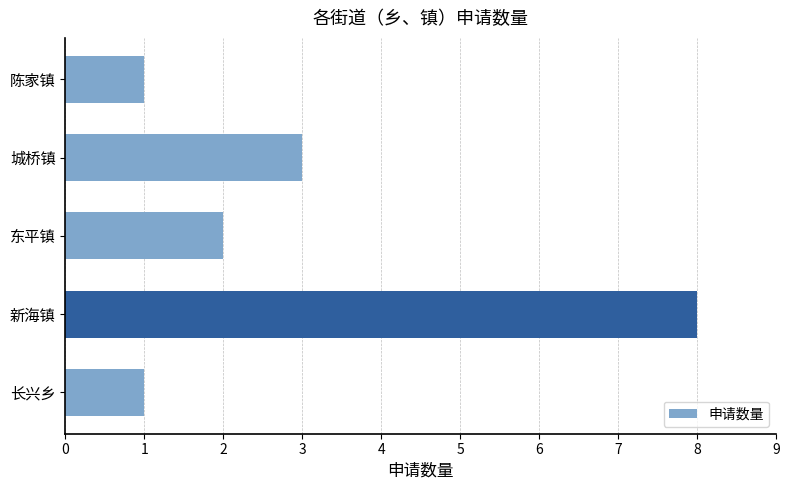

What is the ratio of the value at 城桥镇 to the value at 陈家镇?

3.0